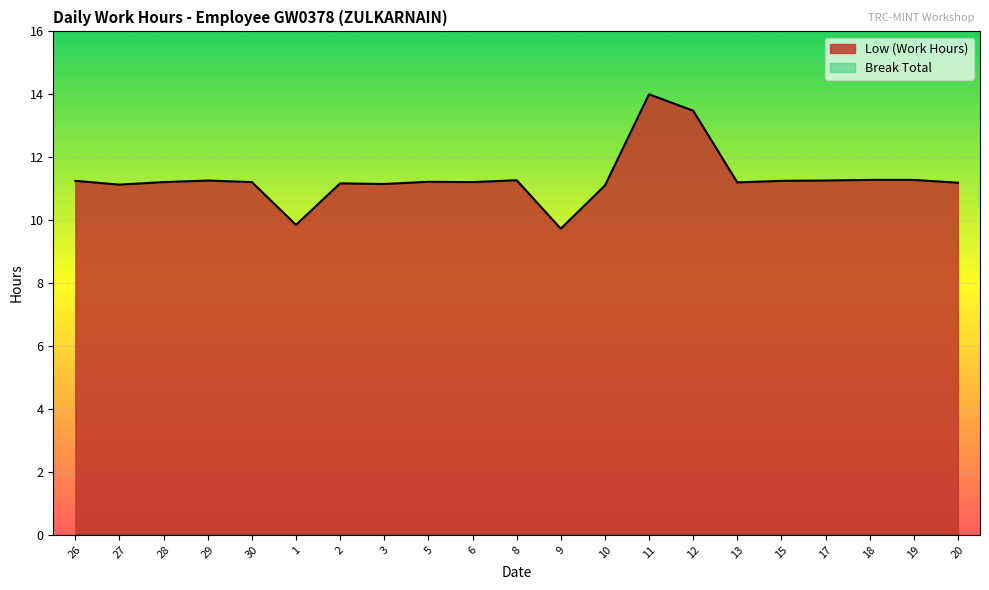

What is the difference between the values at 15 and 1?

1.4